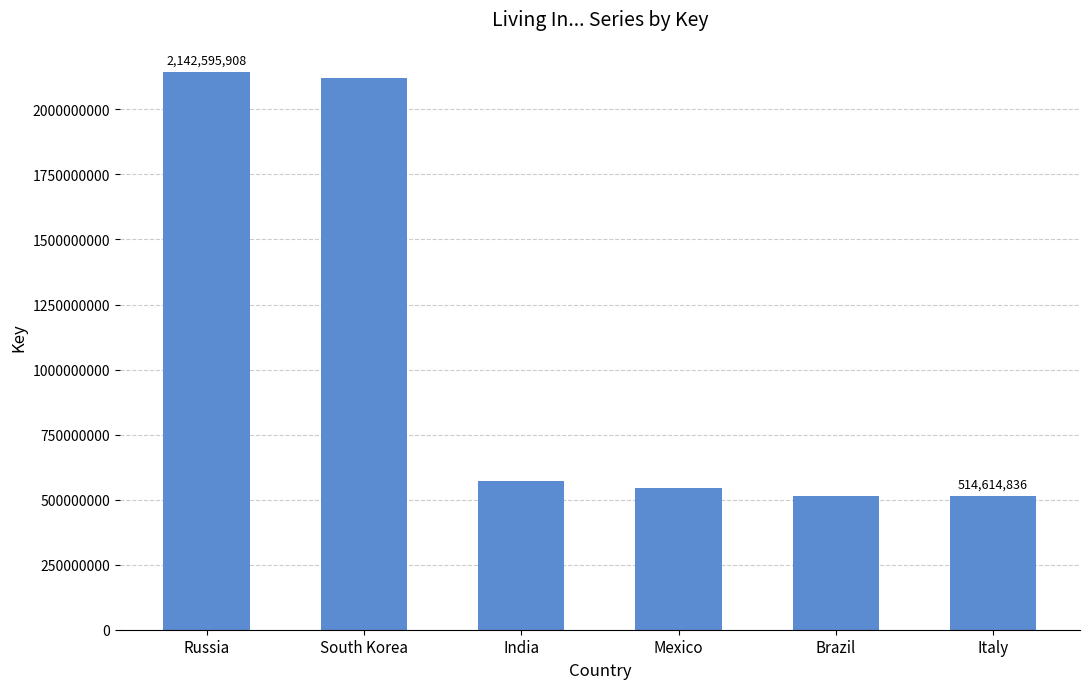

Where does the data first go above 571662242?

Russia